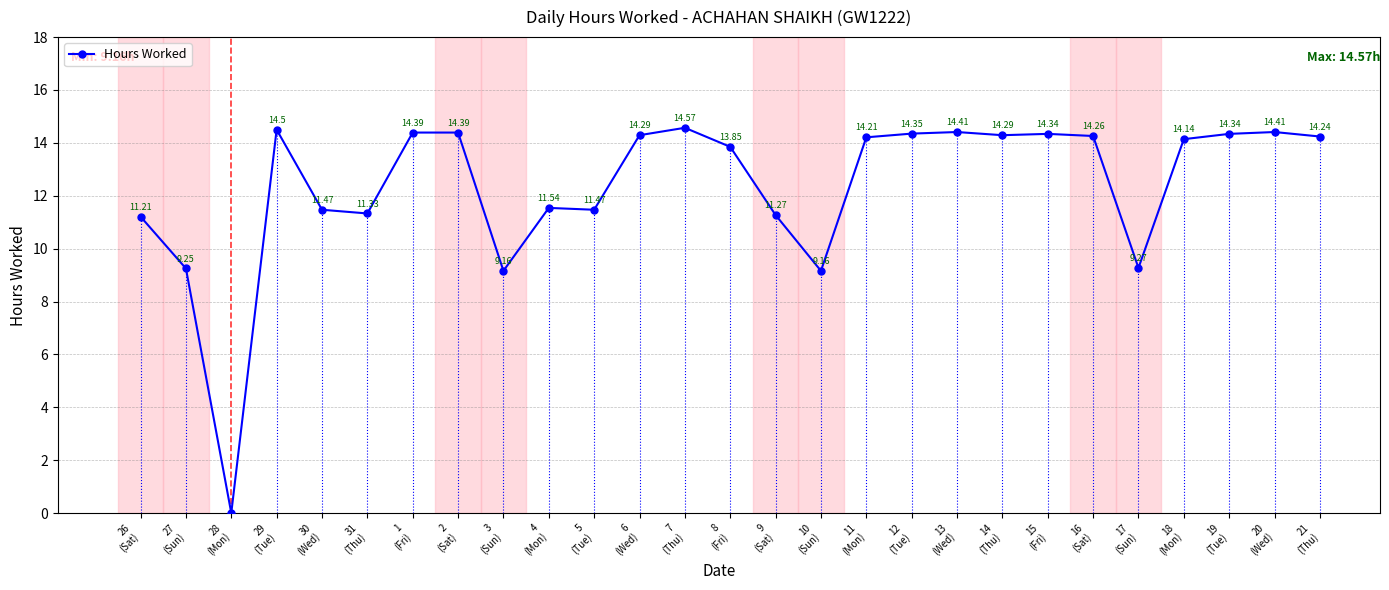

The value at 7
(Thu) is 14.6. True or false?

True